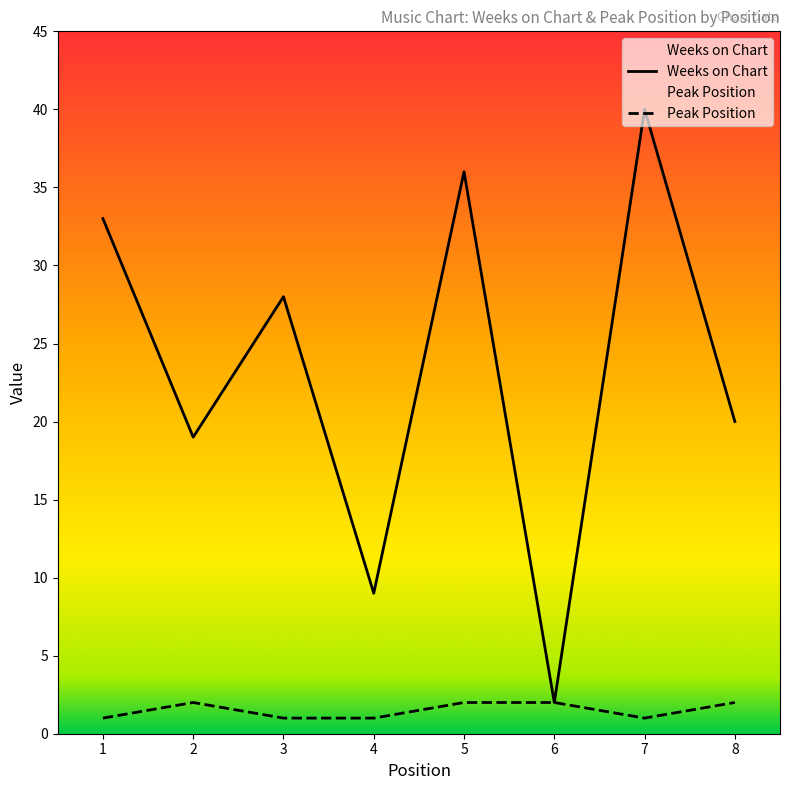

List the series in order of their peak value, lowest first.

Peak Position, Weeks on Chart